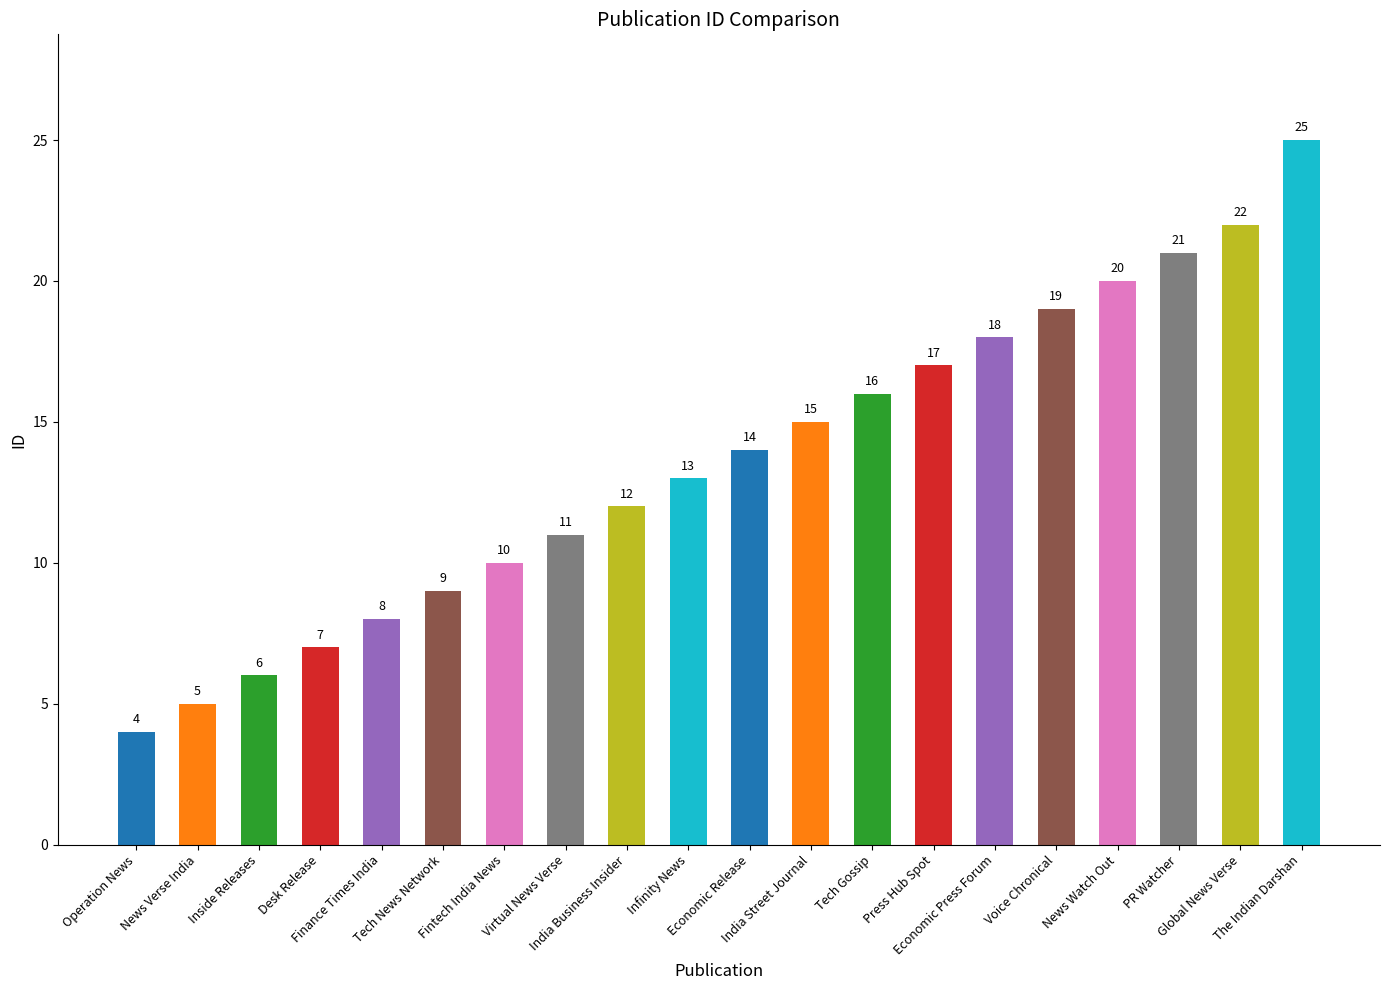

What is the greatest value displayed?

25